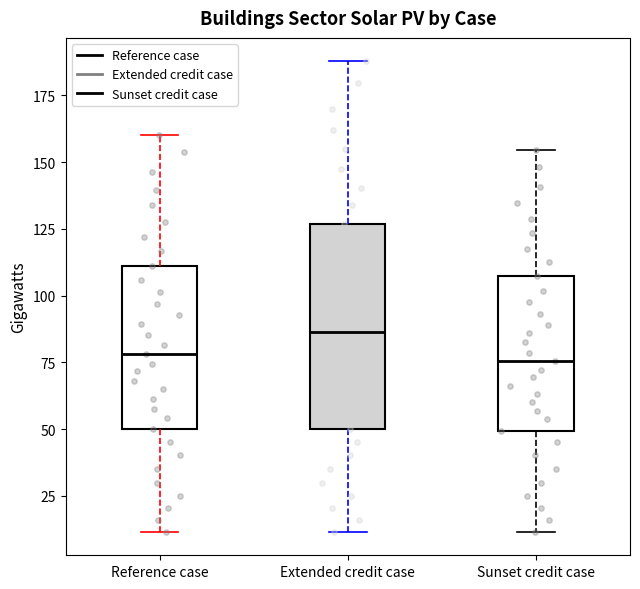

Where is the upper edge of the box for Extended credit case on the y-axis? The values are not printed on the chart, so give them approximately, as read against the axis.

125